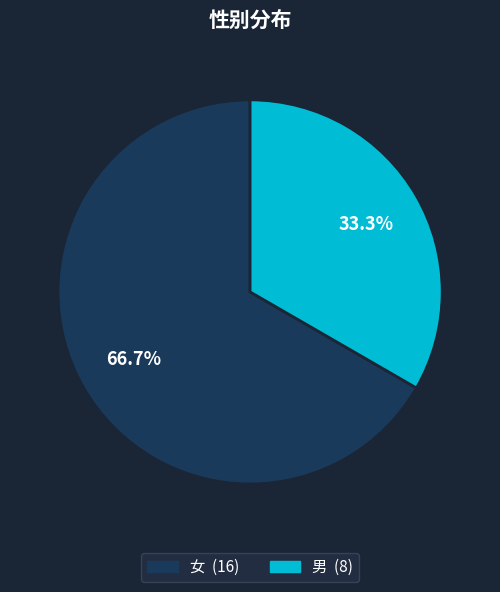

Rank the categories by value from lowest to highest.

男, 女